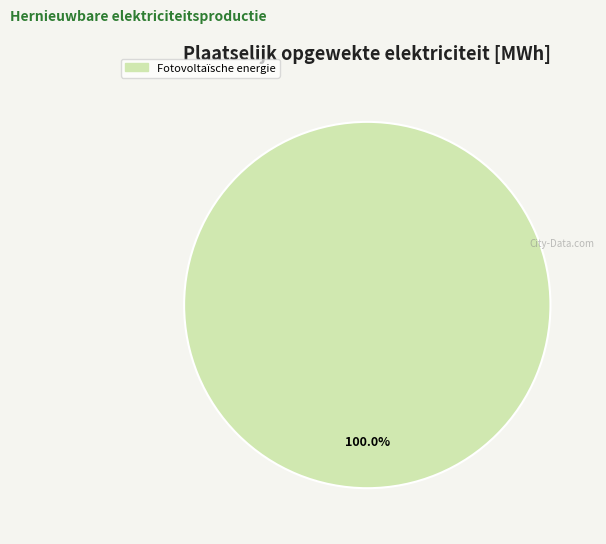

Does any single category account for the majority?

Yes